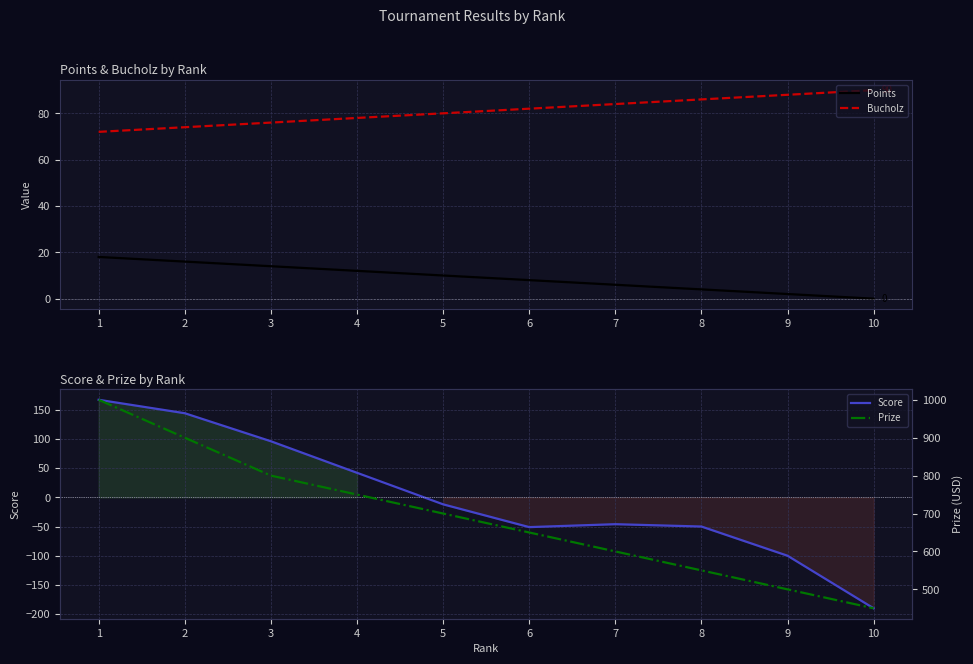

Which label corresponds to the largest value in the chart?

1